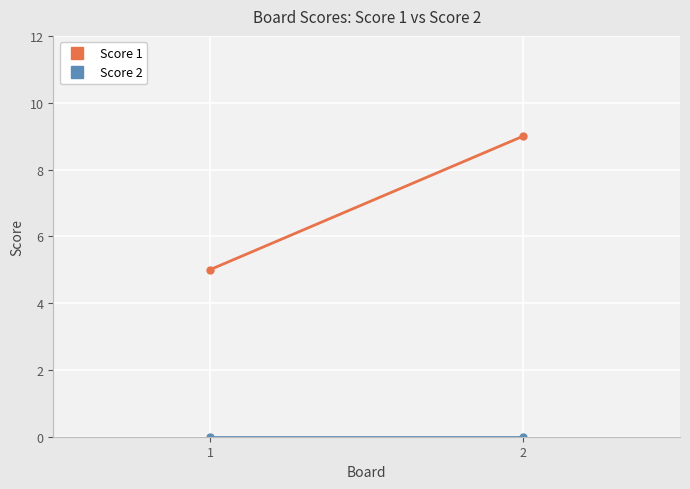

What is the difference between the highest and lowest values at 1?

5